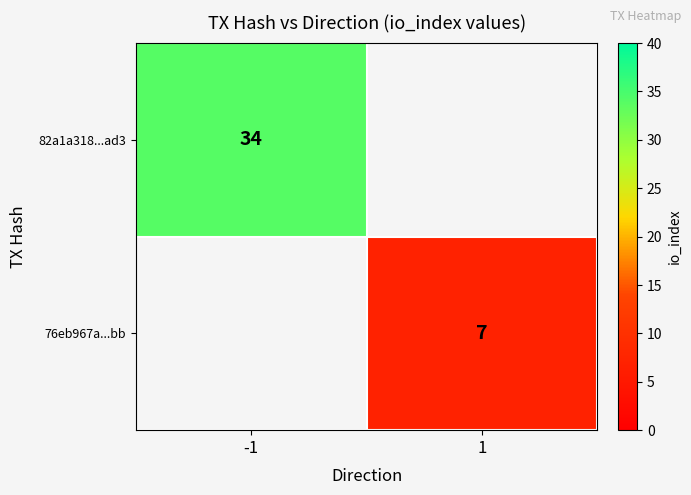

The value of 76eb967a...bb at 1 is 2. True or false?

False